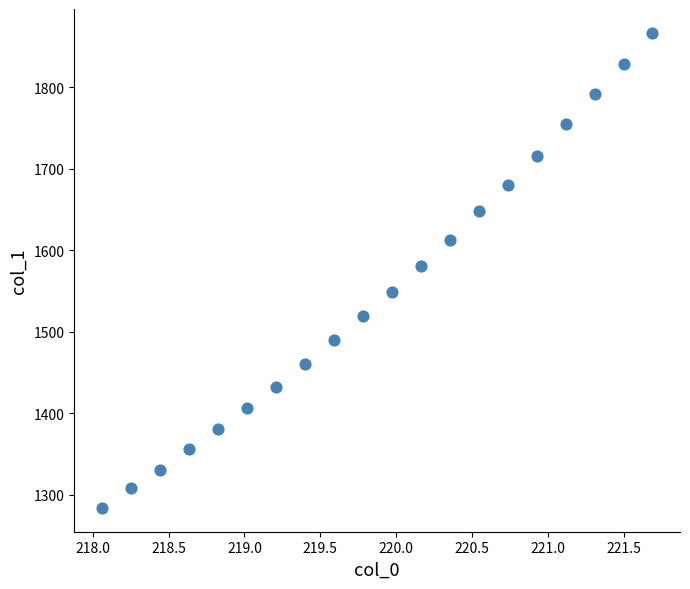

What is the range of Y values (max minus min)?

583.2